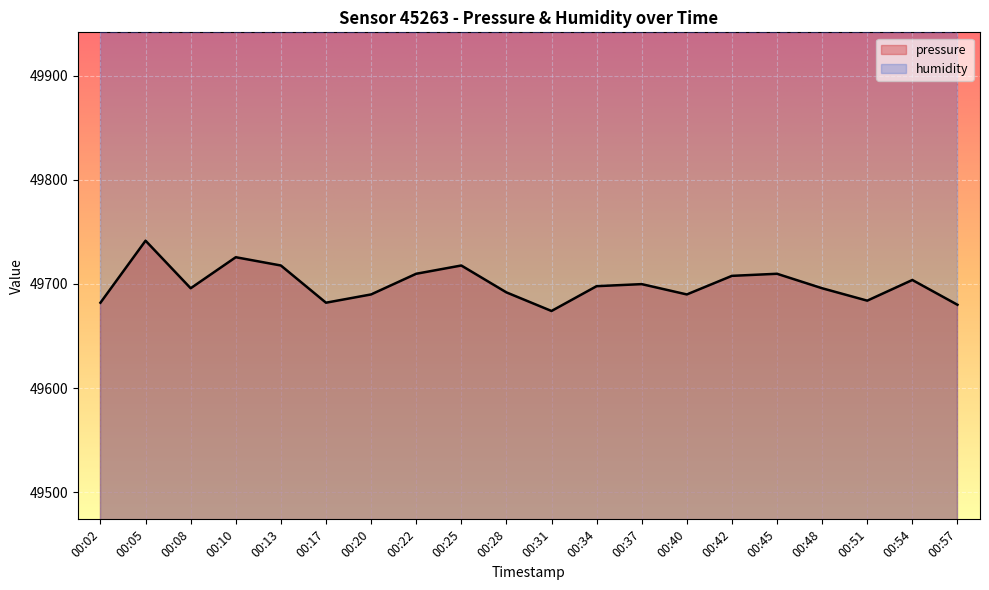

True or false: the data shows 23303.0 at 00:13.

False